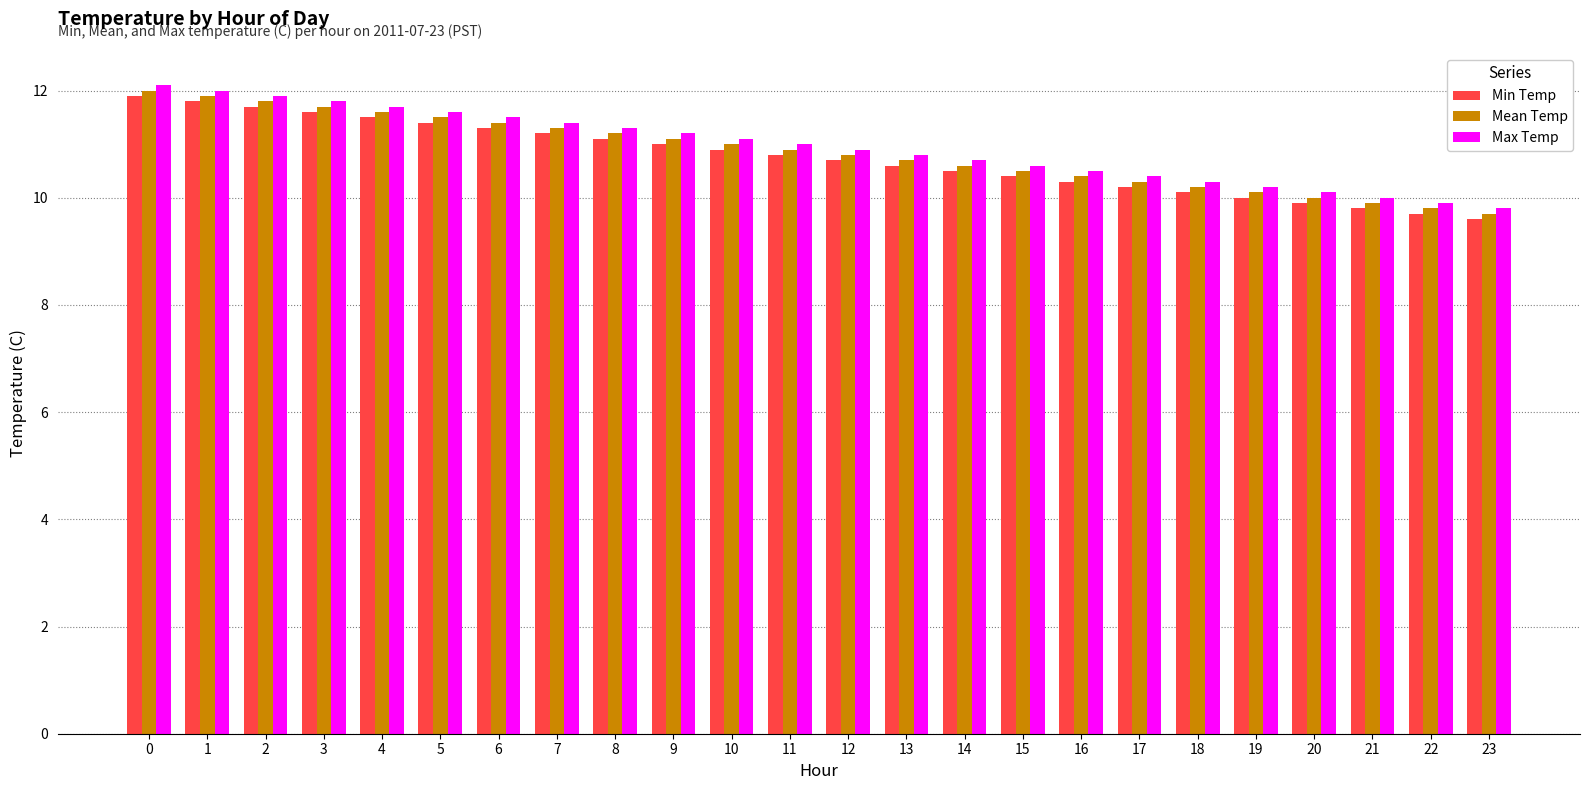

The value of Max Temp at 4 is 11.7. True or false?

True